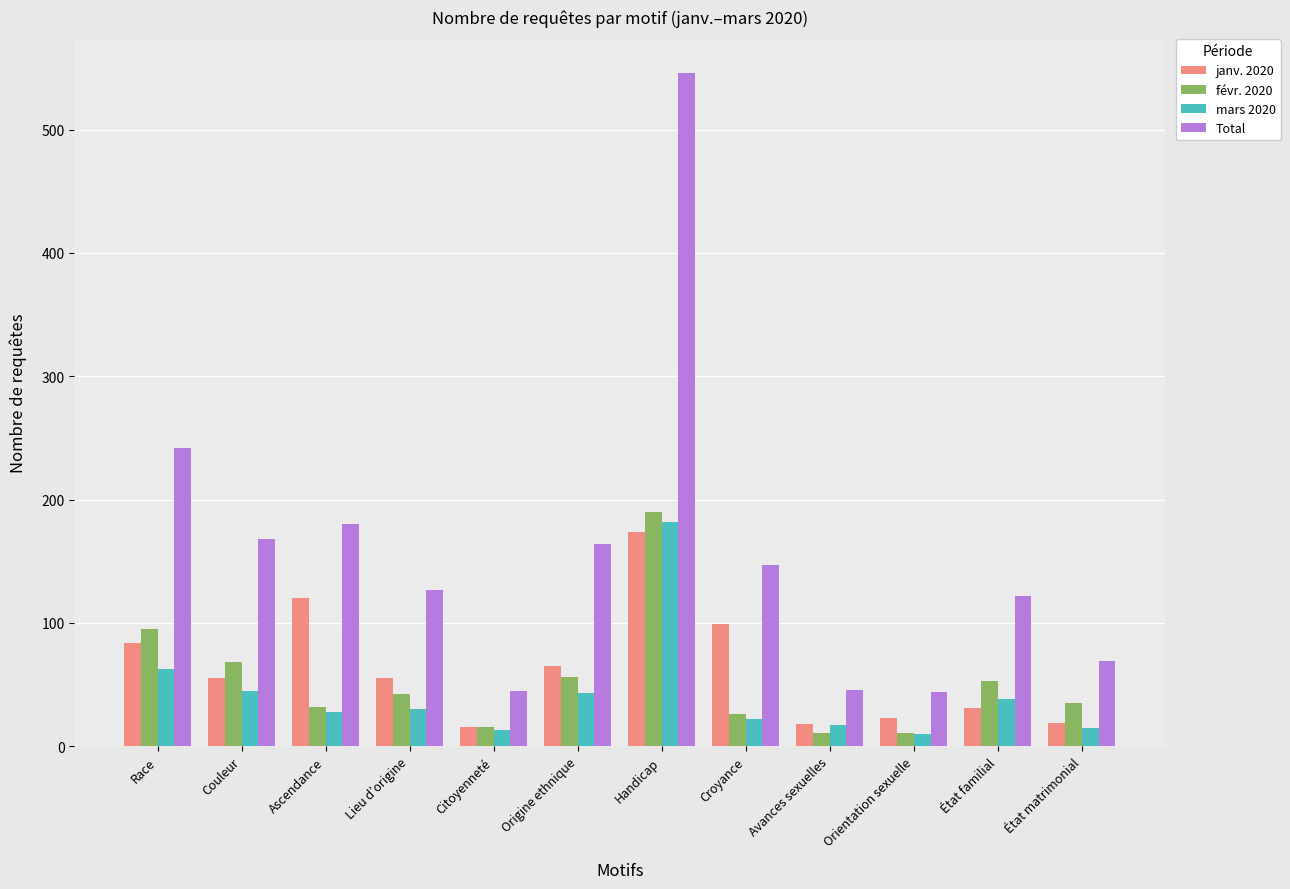

What is the sum of the Total values at Avances sexuelles and Citoyenneté?

91